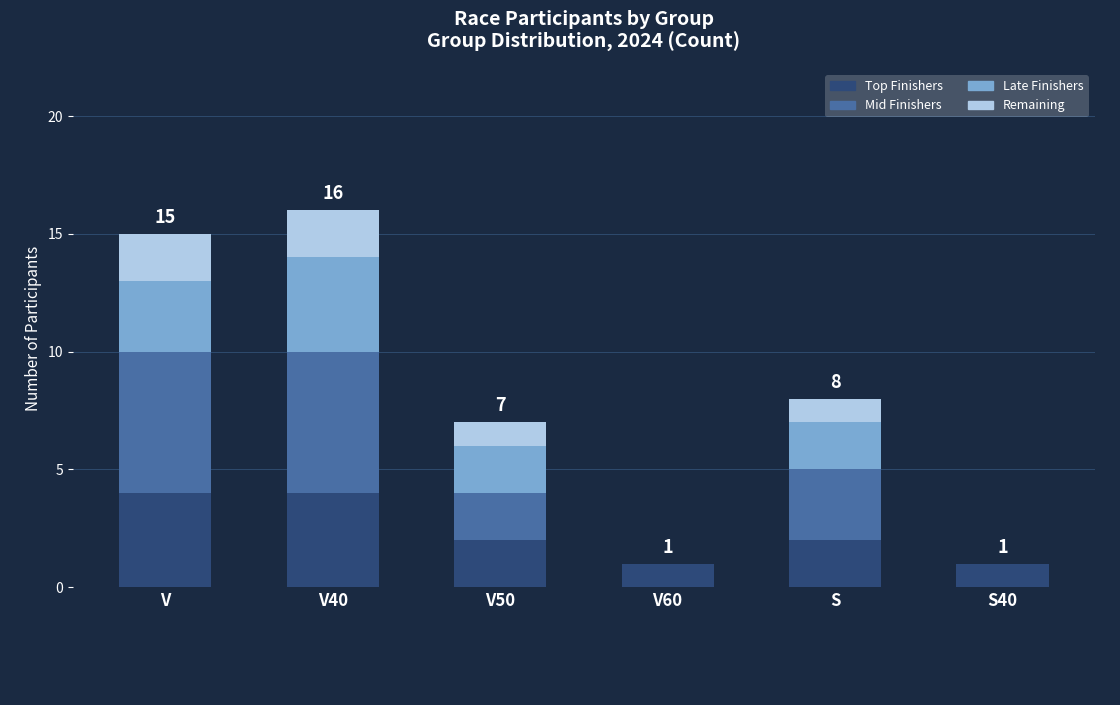

Is it true that Top Finishers equals 2 at V60?

False